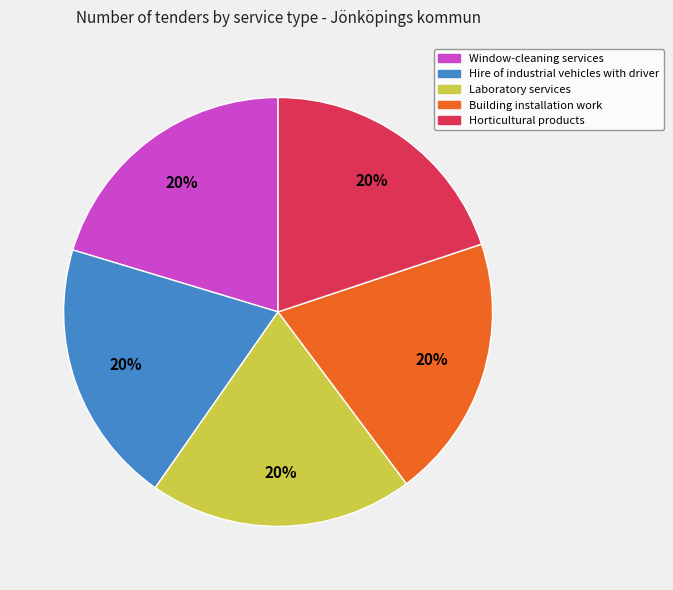

How many segments does this pie chart have?

5